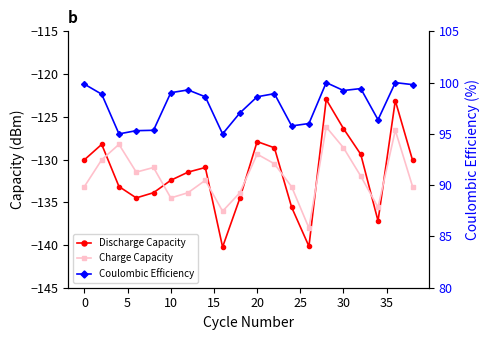

The Coulombic Efficiency series shows 98.6 at 30. True or false?

True